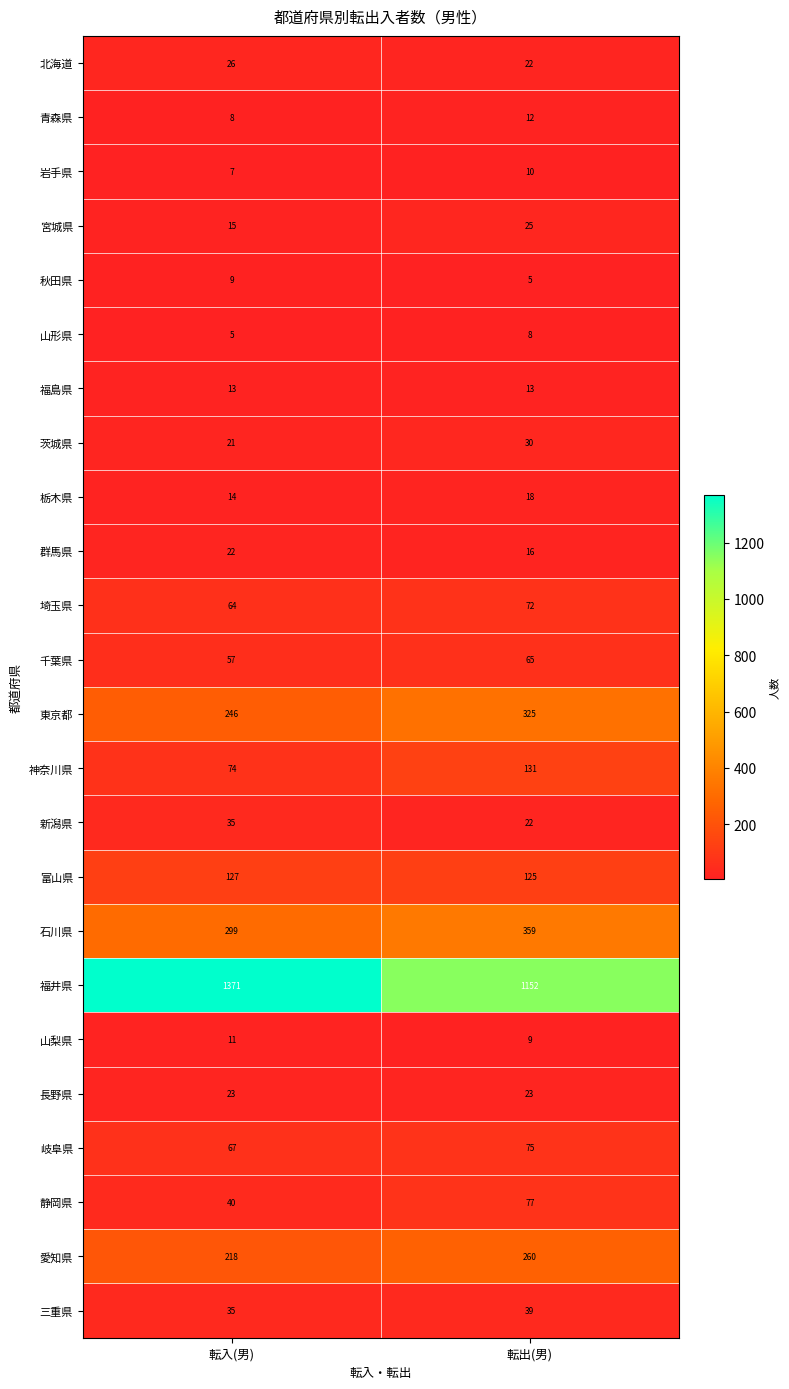

Between 転入(男) and 転出(男), which series saw the biggest shift?

福井県